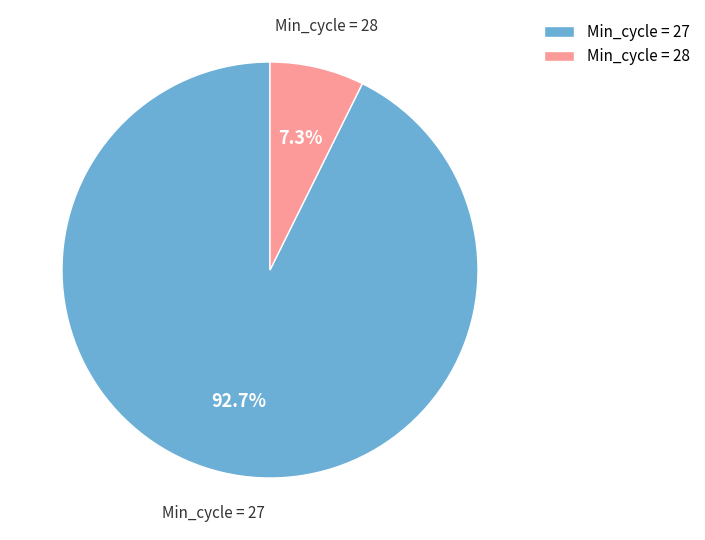

What is the largest slice in the pie chart?

Min_cycle = 27